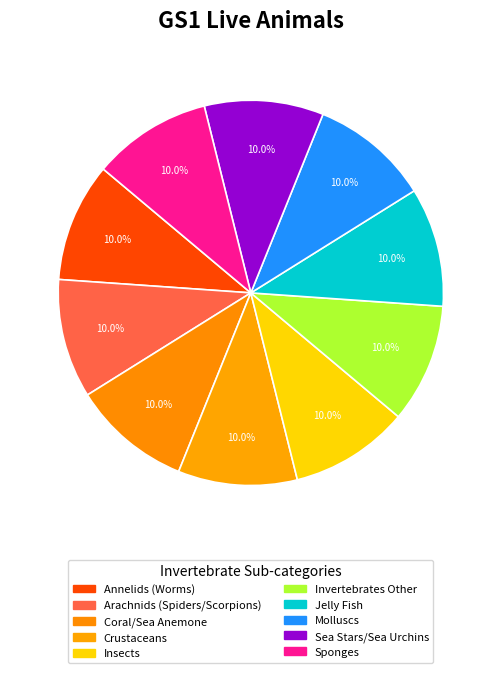

Count the number of slices in the pie.

10